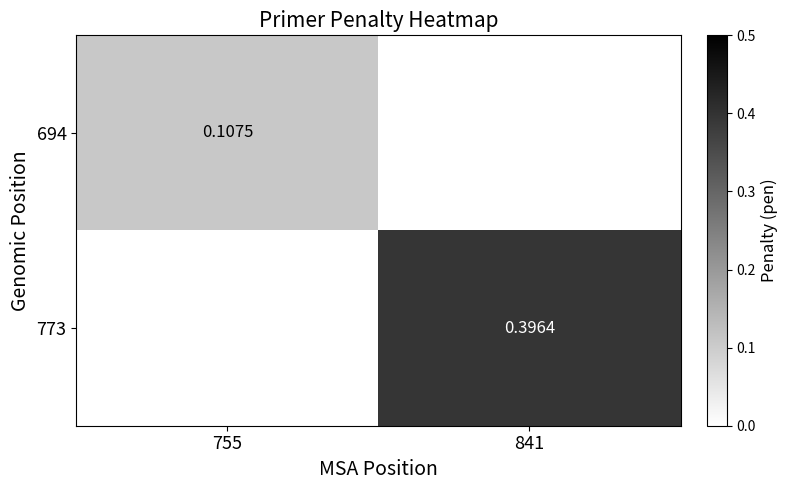

Rank the categories by 773 value from lowest to highest.

755, 841